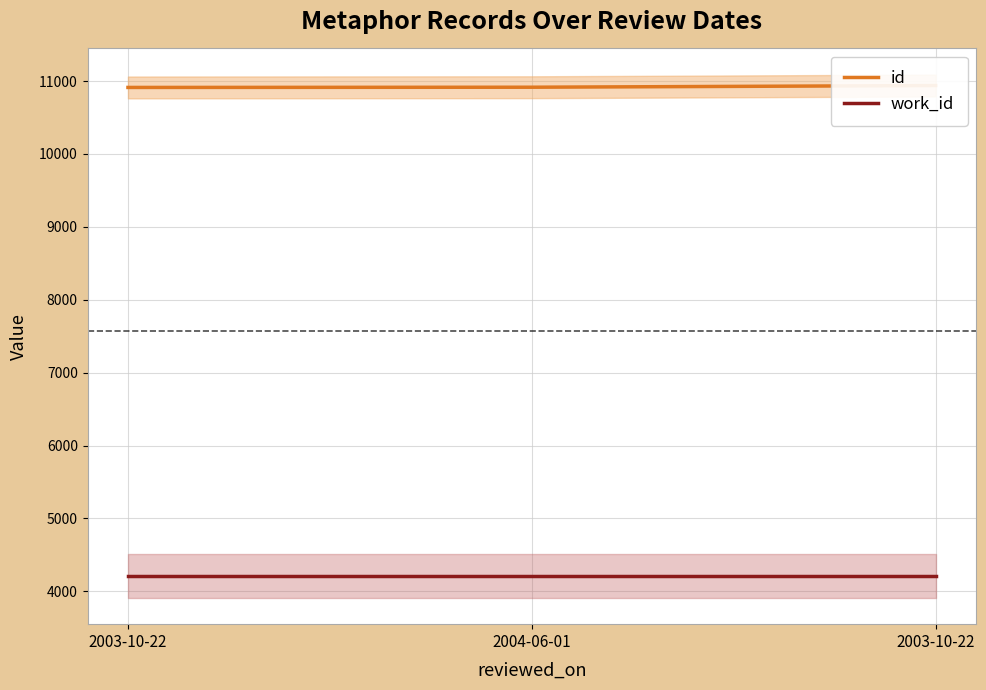

Is the value of work_id at 2003-10-22 greater than the value of id at 2003-10-22?

No